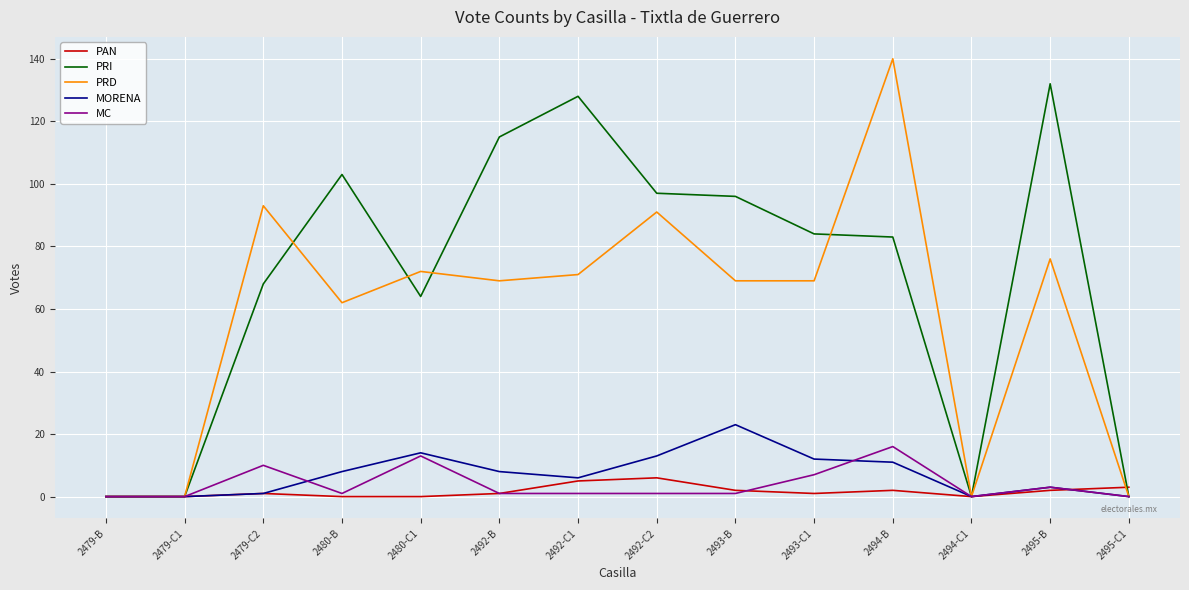

Is it true that MC equals 16 at 2494-B?

True